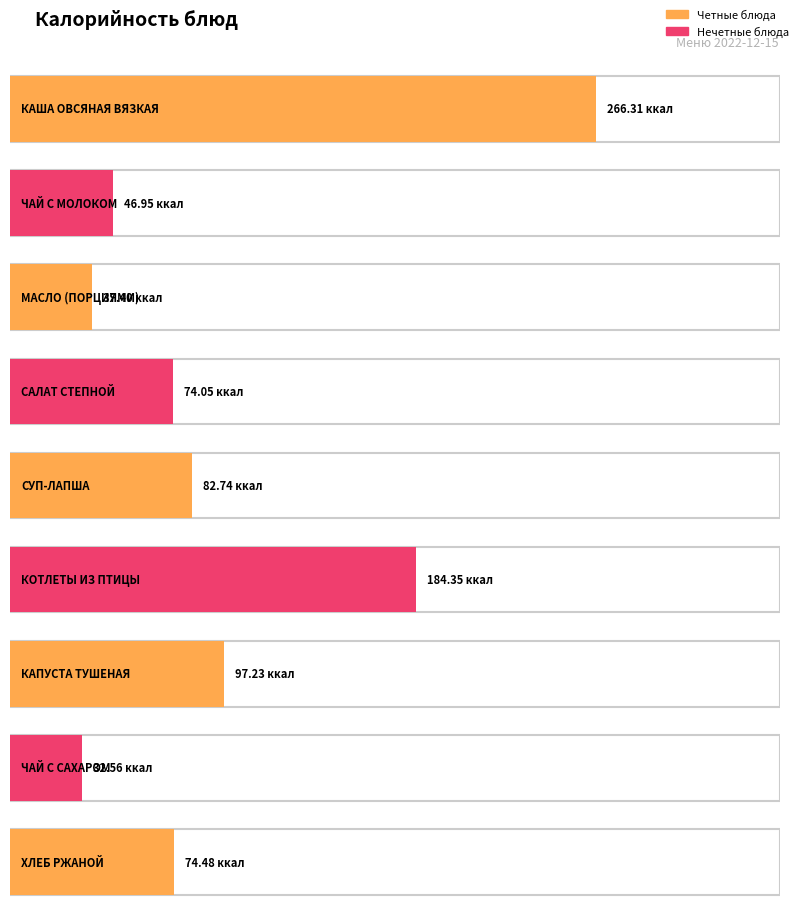

List the labels in order of value, largest first.

КАША ОВСЯНАЯ ВЯЗКАЯ, КОТЛЕТЫ ИЗ ПТИЦЫ, КАПУСТА ТУШЕНАЯ, СУП-ЛАПША, ХЛЕБ РЖАНОЙ, САЛАТ СТЕПНОЙ, ЧАЙ С МОЛОКОМ, МАСЛО (ПОРЦИЯМИ), ЧАЙ С САХАРОМ